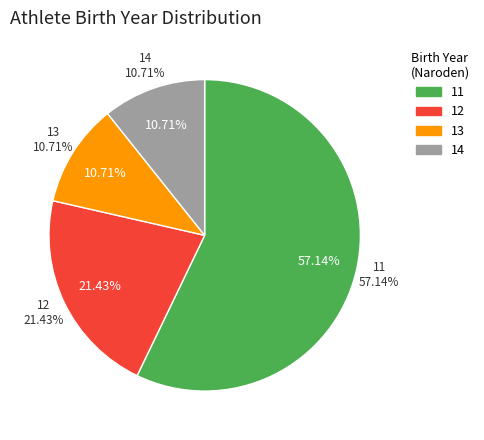

How many slices are in this pie chart?

4